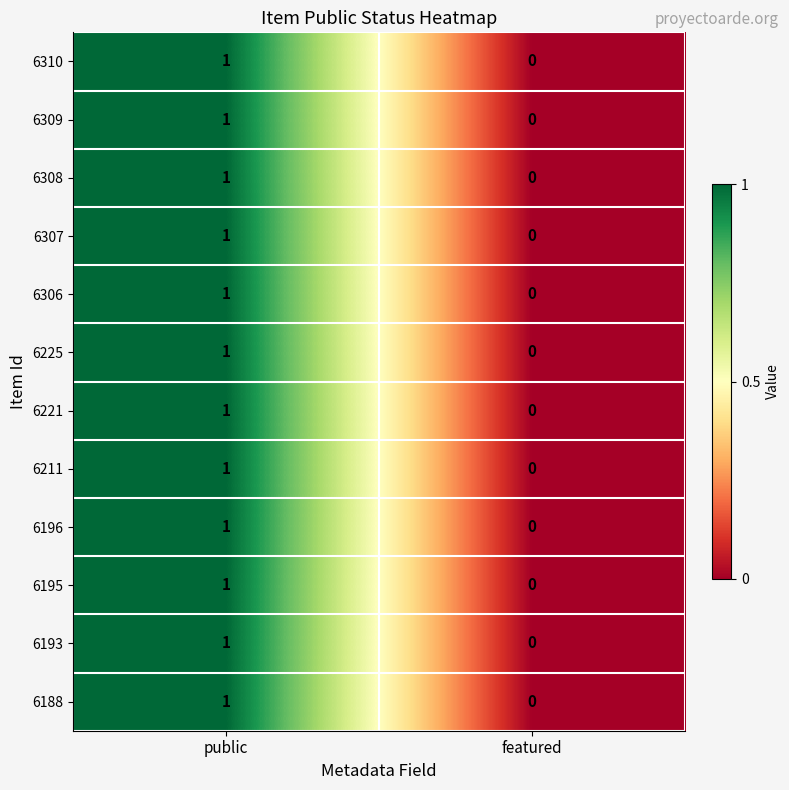

Rank the categories by 6307 value from highest to lowest.

public, featured